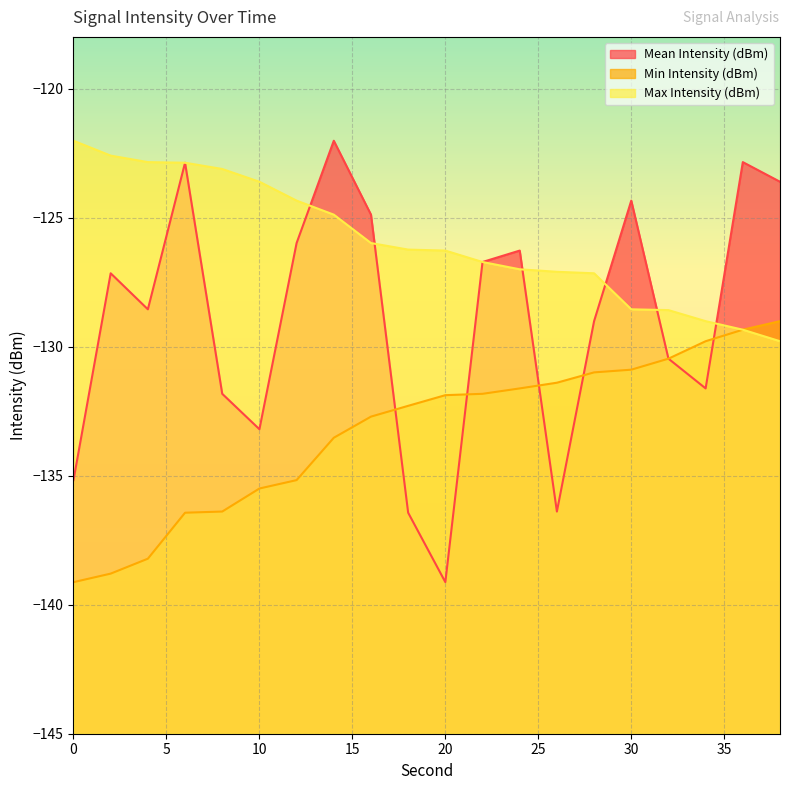

What is the total value across all series at 32?

-389.5